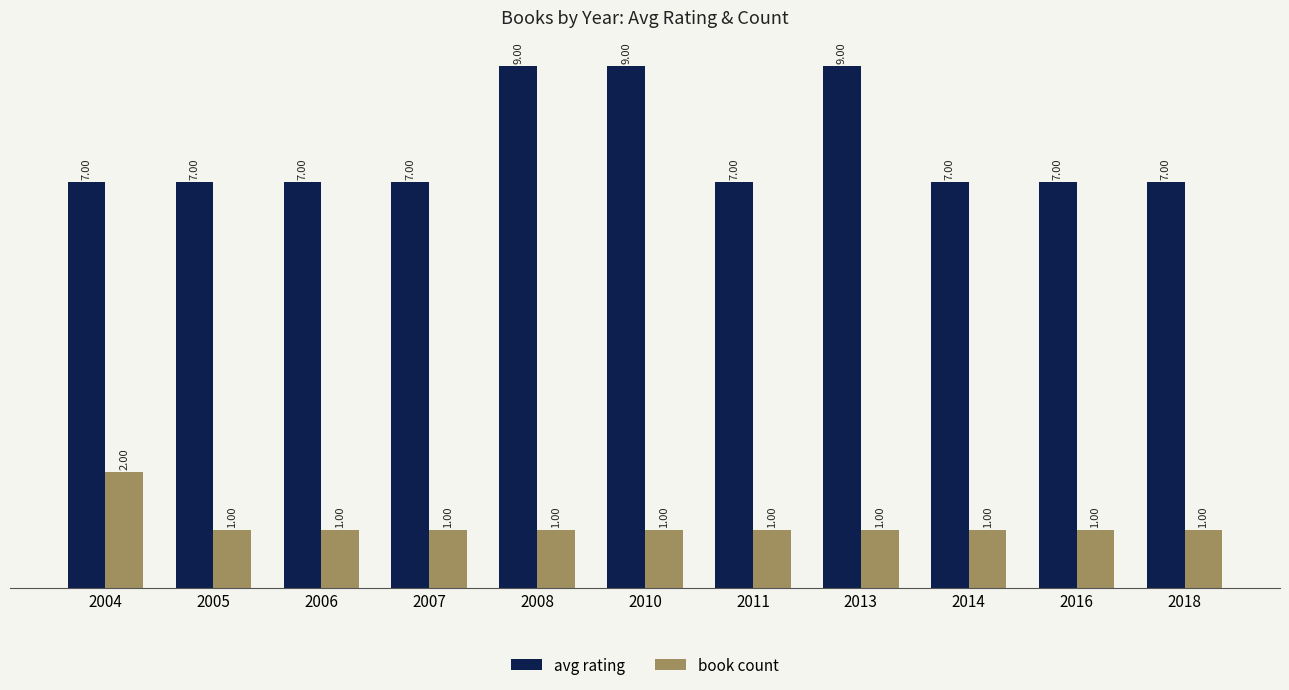

How many bars are there in total?

22